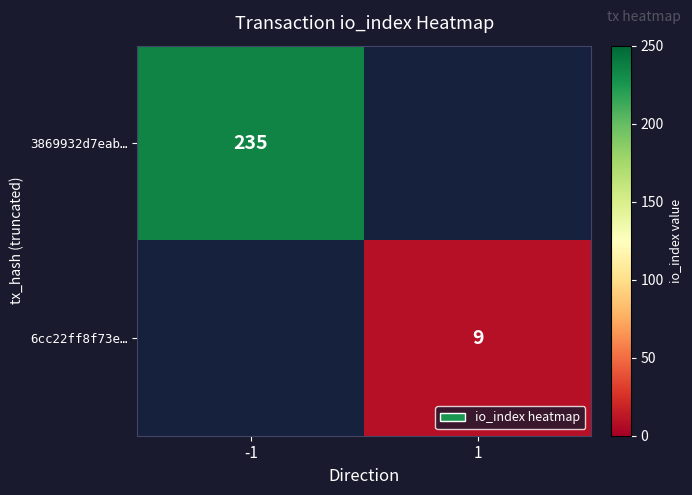

True or false: 6cc22ff8f73e… has a value of 9 at 1.

True